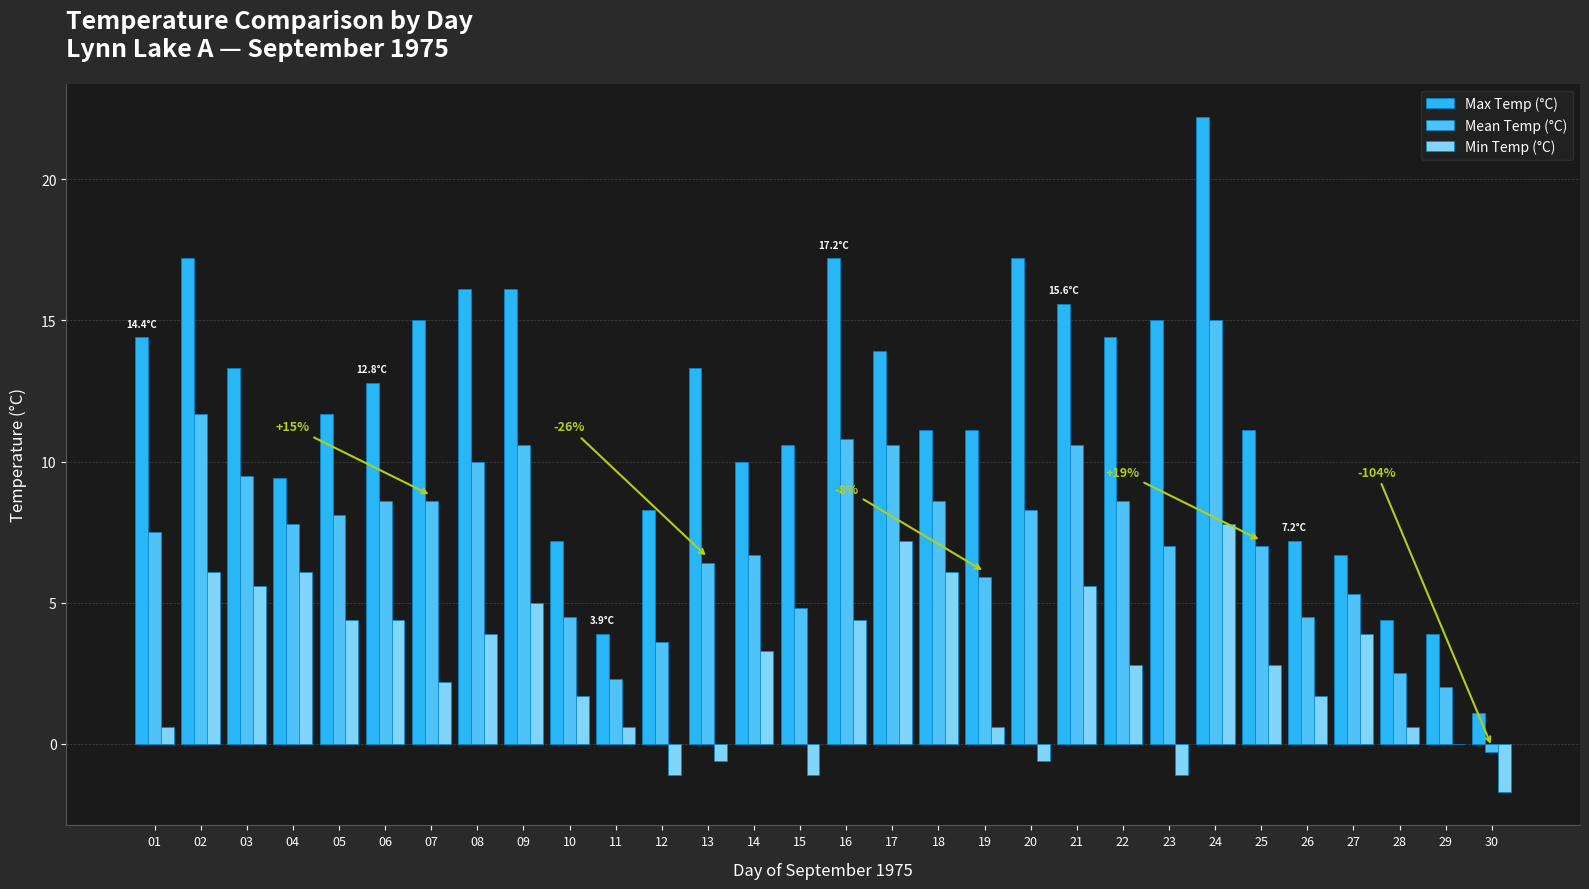

The value of Mean Temp (°C) at 24 is 6.5. True or false?

False